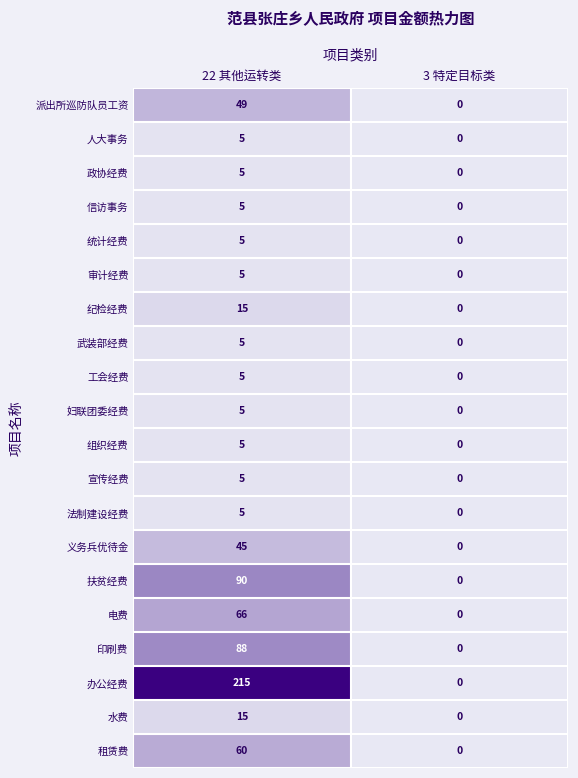

What is the difference between the maximum and minimum values in the 扶贫经费 series?

90